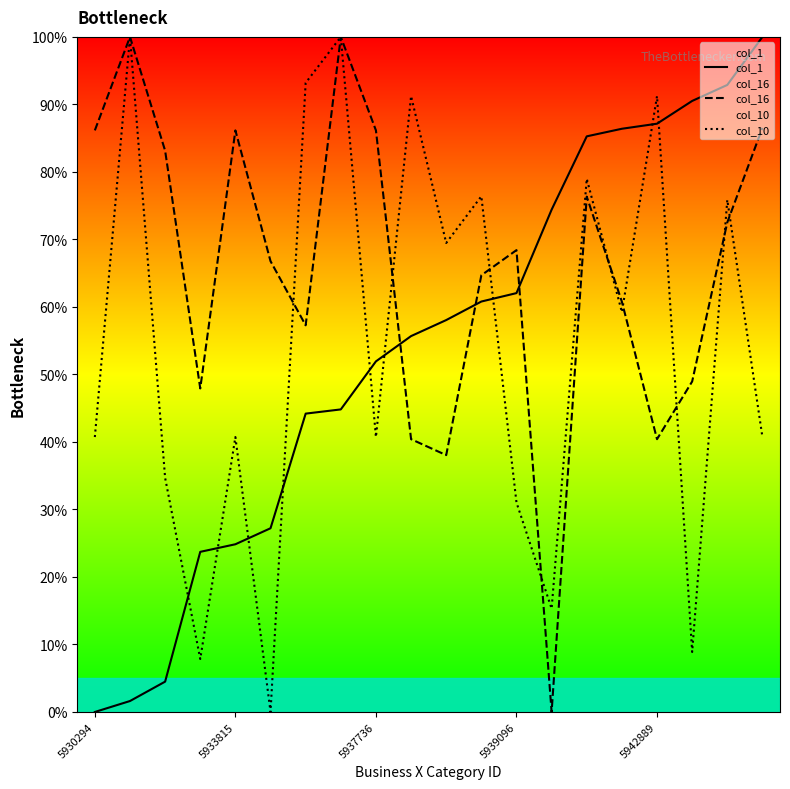

After their last crossing, which series has the higher values: col_16 or col_10?

col_16